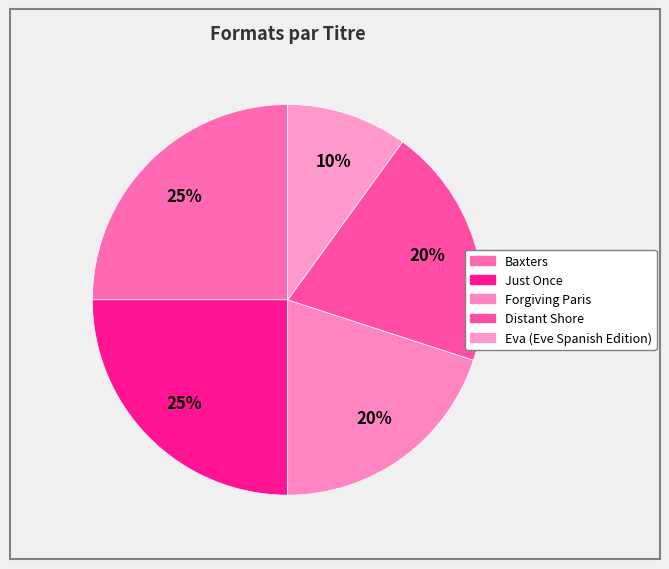

True or false: Forgiving Paris accounts for 30% of the total.

False